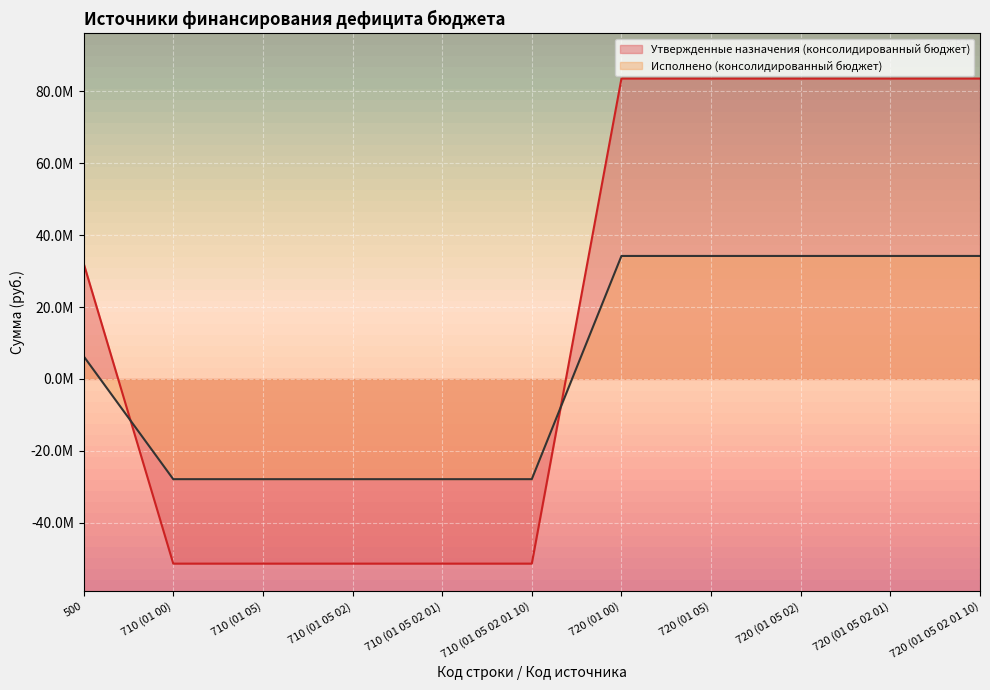

What is the lowest value of the Исполнено (консолидированный бюджет) series?

-27884053.9